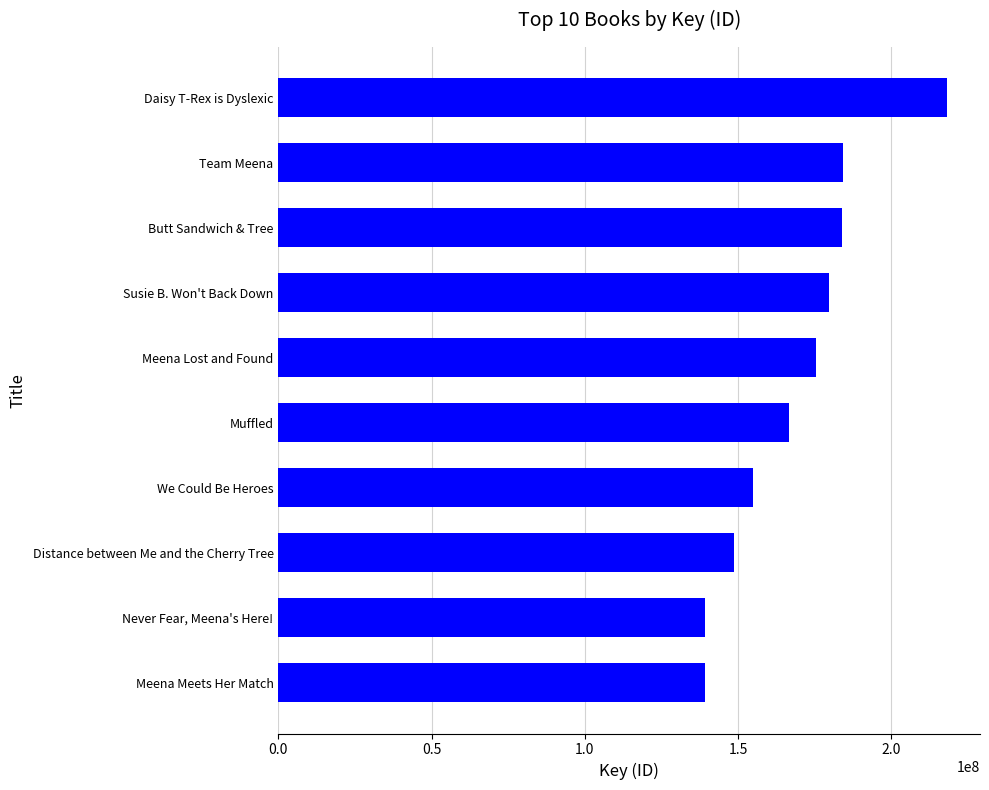

The value at We Could Be Heroes is 154885675. True or false?

True